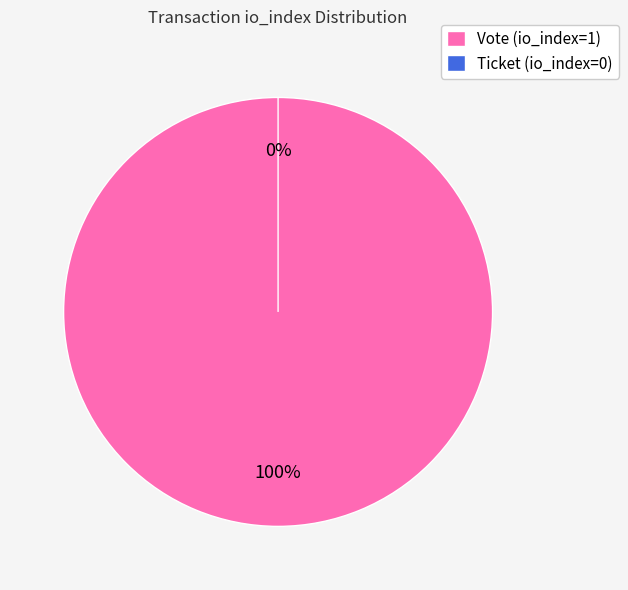

Between Vote (io_index=1) and Ticket (io_index=0), which is larger?

Vote (io_index=1)